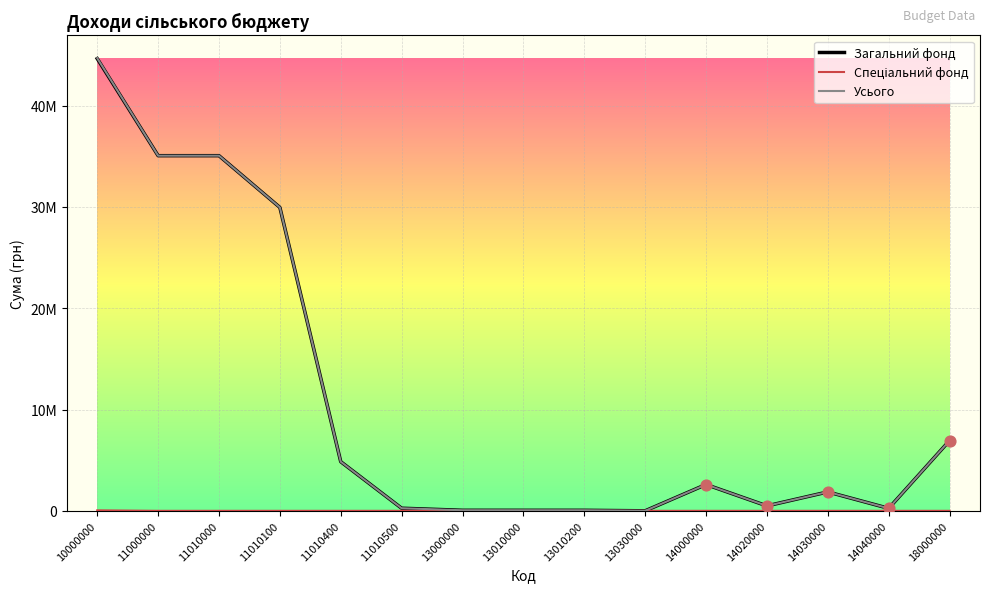

Does the chart have visible grid lines?

Yes